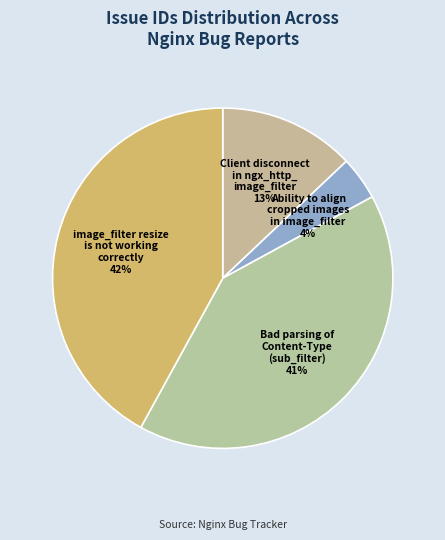

Between Bad parsing of Content-Type (sub_filter) and Ability to align cropped images in image_filter, which is larger?

Bad parsing of Content-Type (sub_filter)